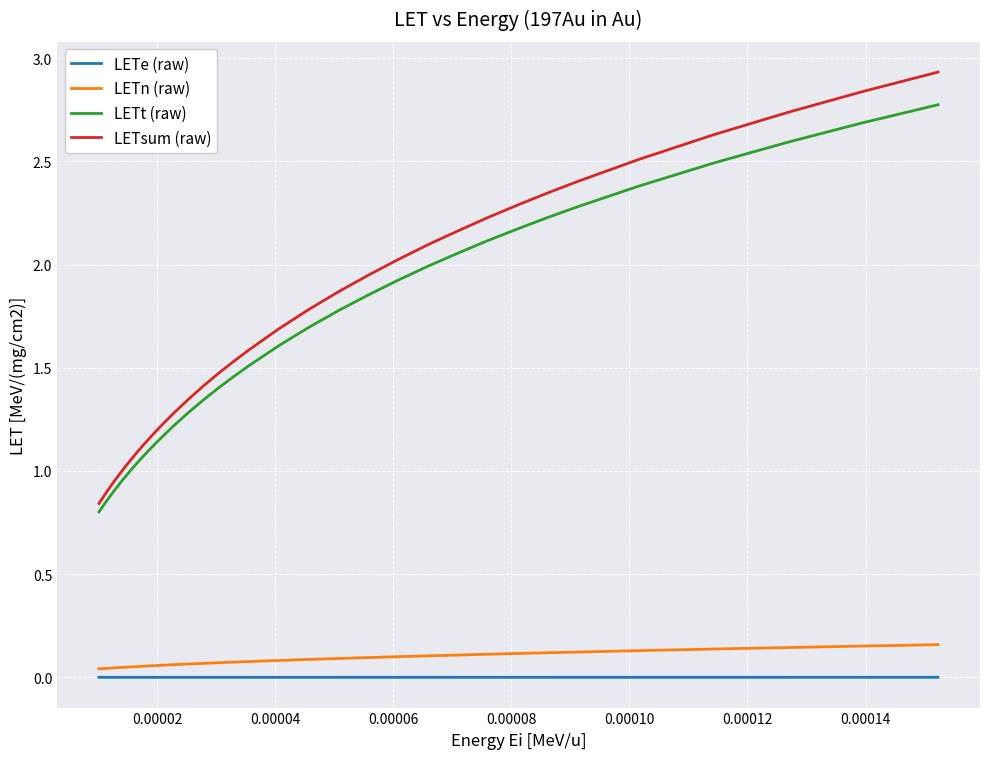

List the series in order of their peak value, highest first.

LETsum (raw), LETt (raw), LETn (raw), LETe (raw)